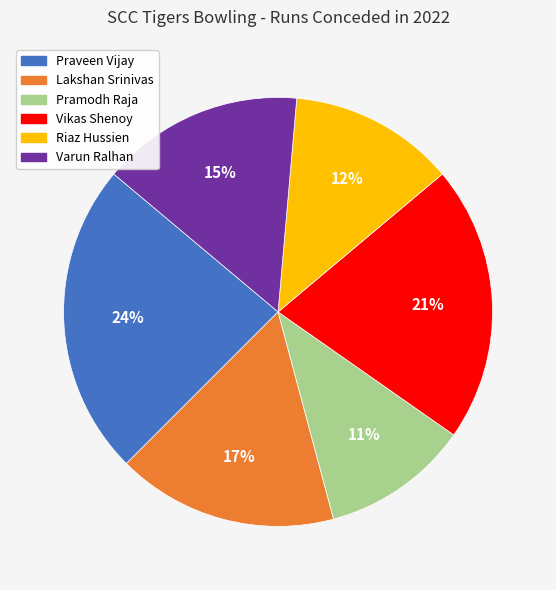

Which slice is the smallest?

Pramodh Raja